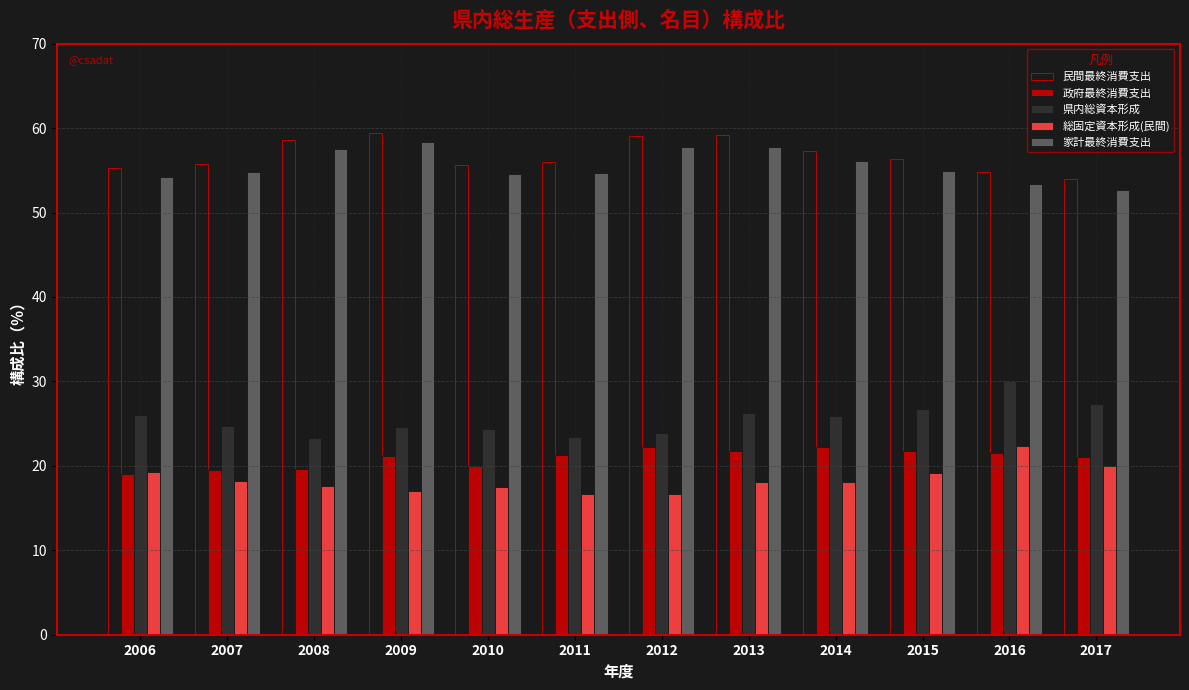

Rank the series at 2015 from highest to lowest value.

民間最終消費支出, 家計最終消費支出, 県内総資本形成, 政府最終消費支出, 総固定資本形成(民間)